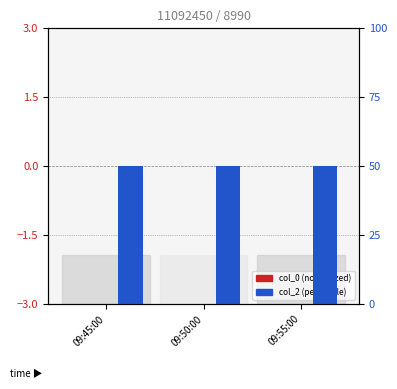

List the series in order of their peak value, highest first.

col_2, col_0, col_1